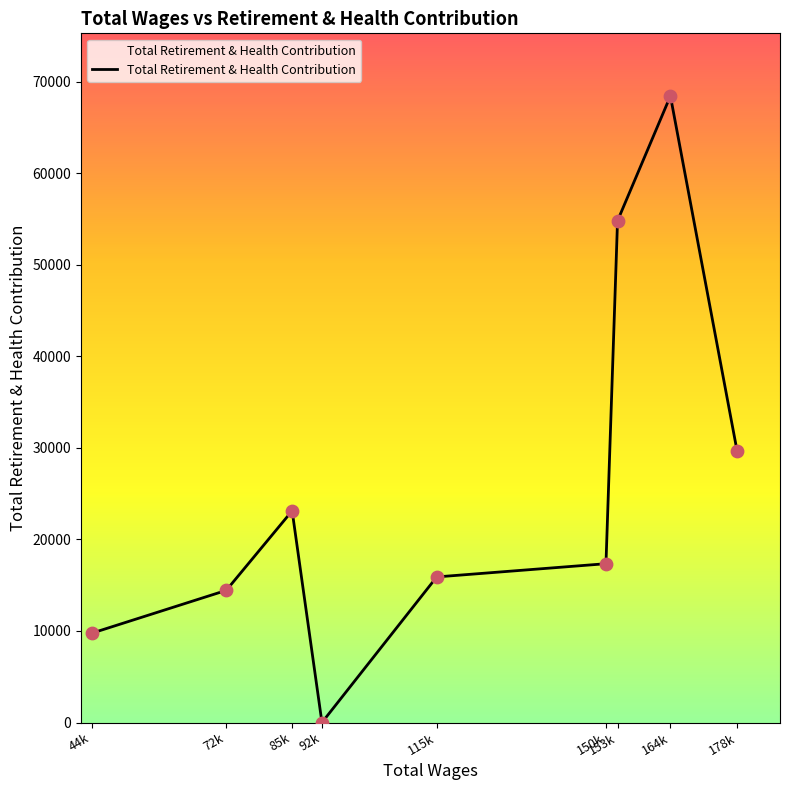

What is the ratio of the value at 44k to the value at 164k?

0.1